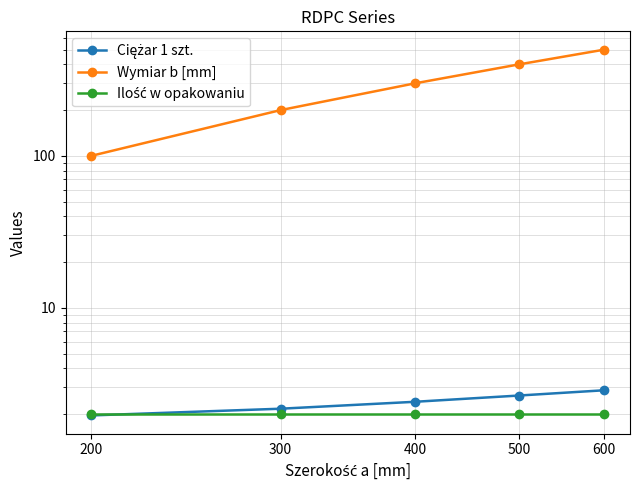

The Ciężar 1 szt. series shows 2.0 at 200. True or false?

True